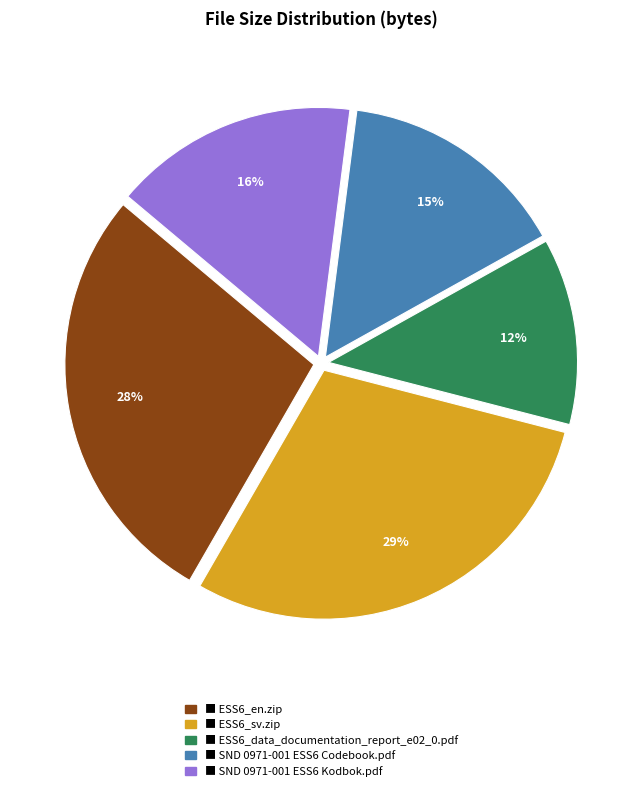

To the nearest percent, what is the average slice percentage?

20%